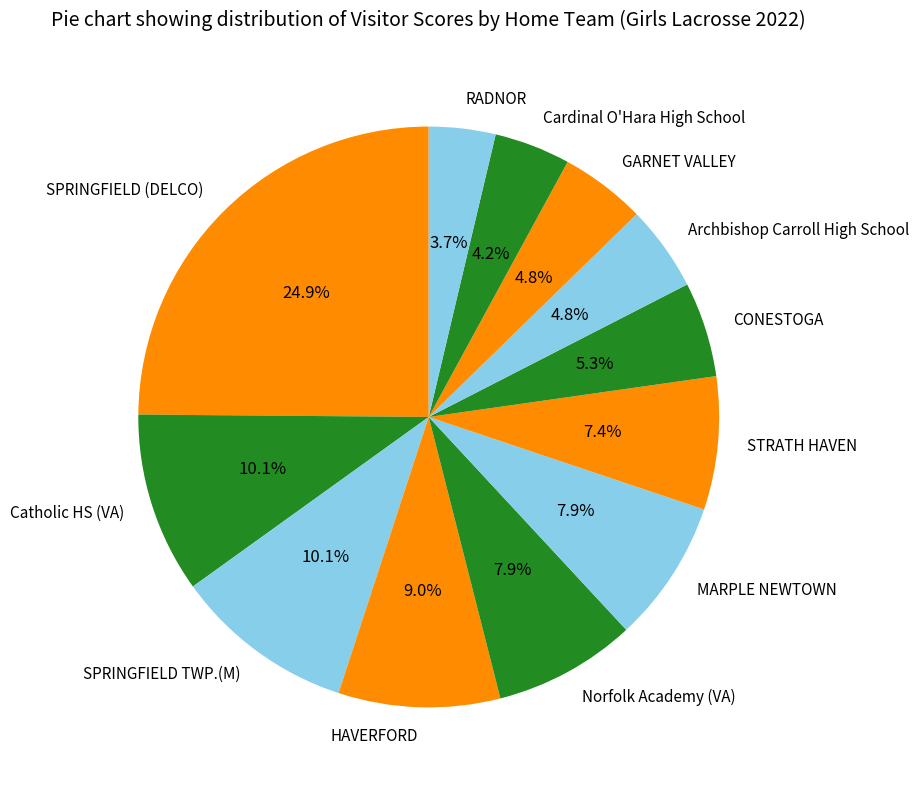

What percentage is the HAVERFORD slice, to the nearest percent?

9%